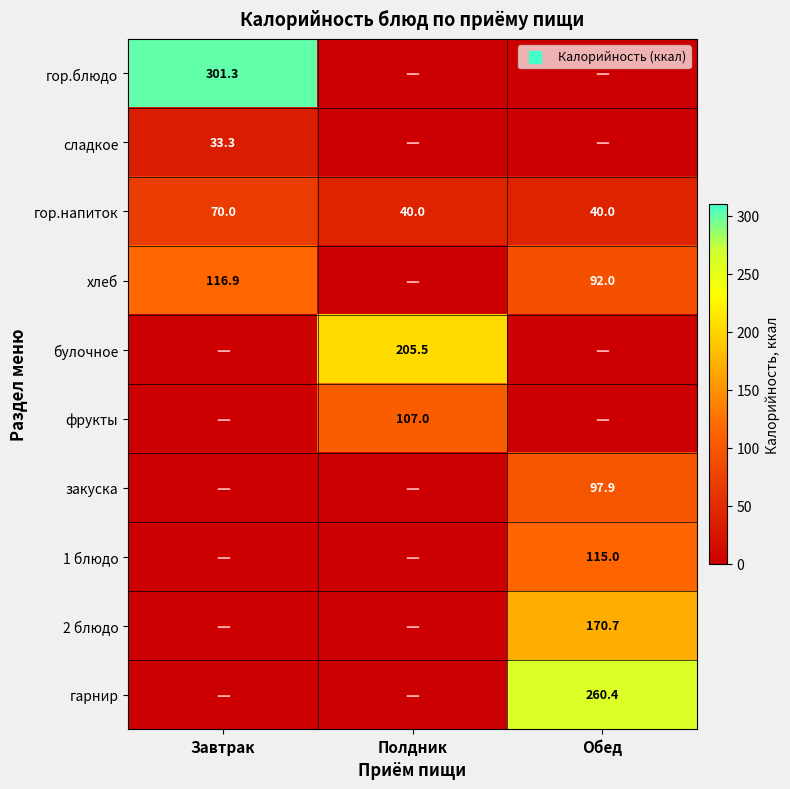

The 2 блюдо series shows 295.4 at Обед. True or false?

False